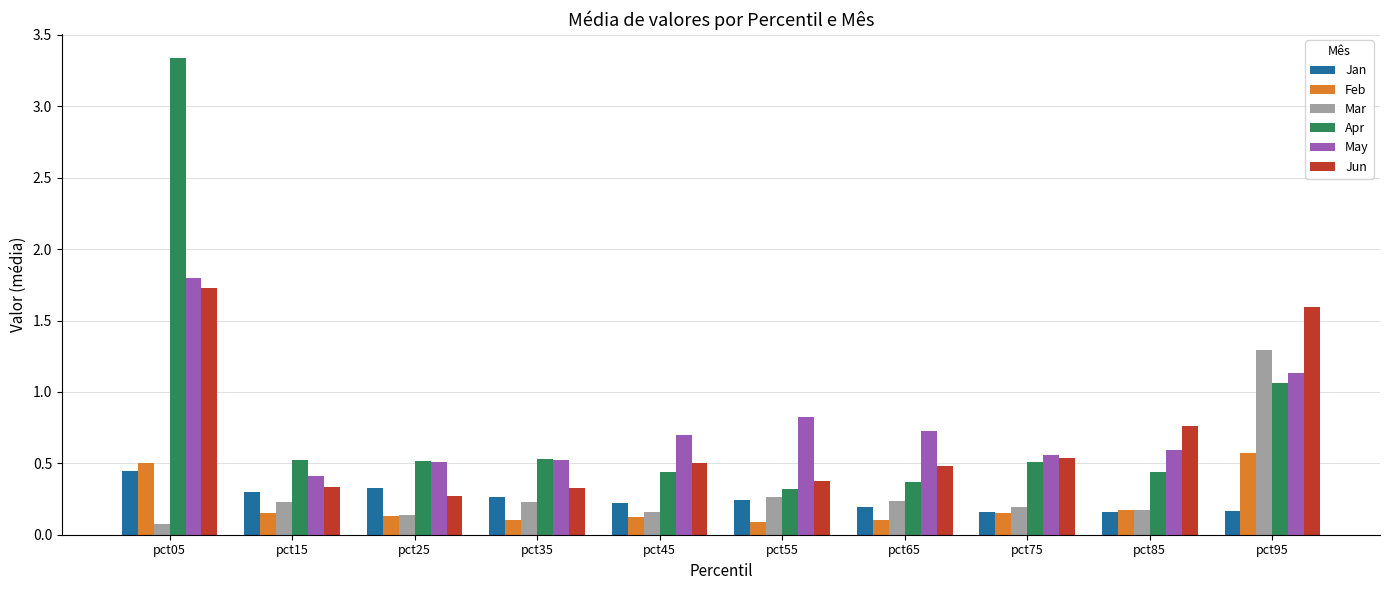

How many series are shown in this chart?

6